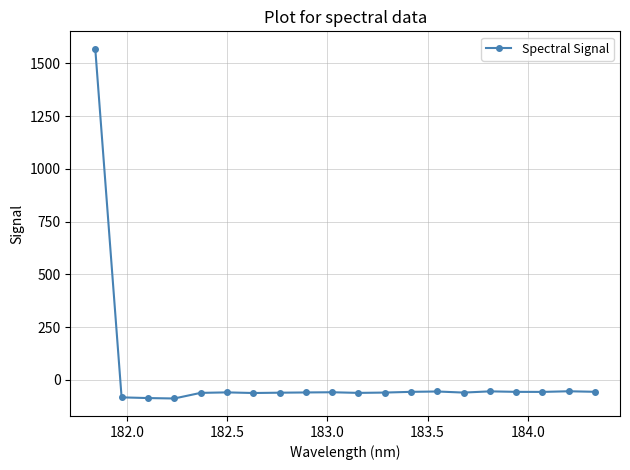

True or false: the data has more than 0 interior local peaks.

True